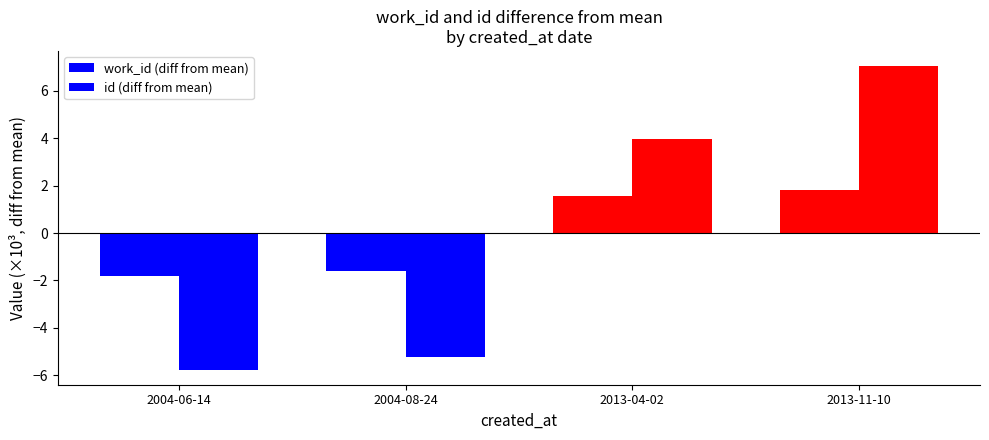

How many bars are there in each group?

2